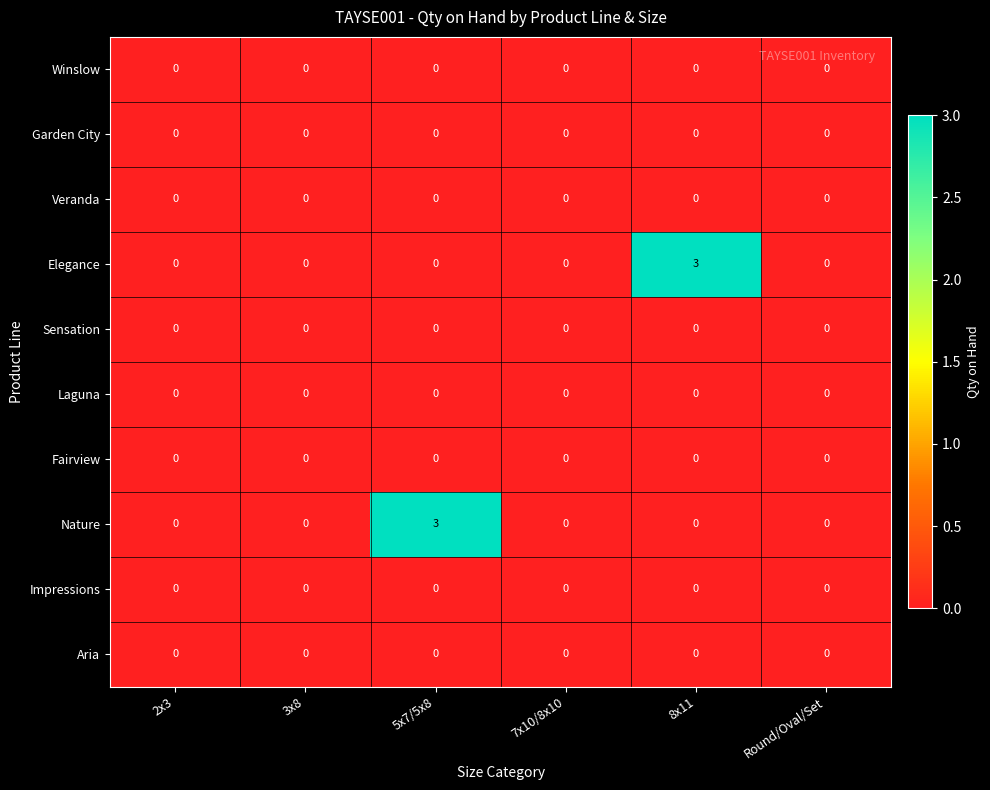

Between 7x10/8x10 and 8x11, which series saw the biggest shift?

Elegance